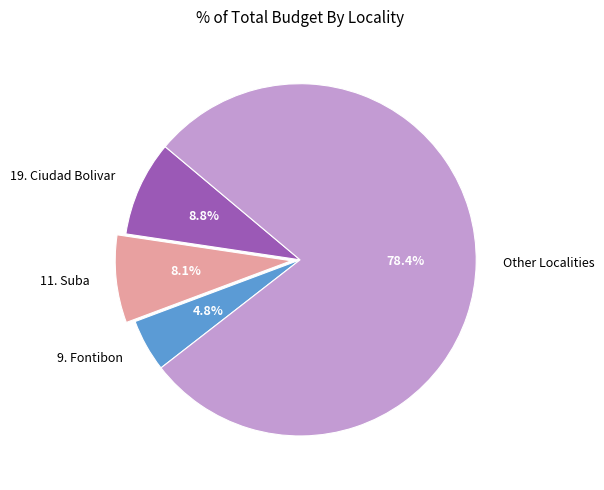

Which slice is the largest?

Other Localities